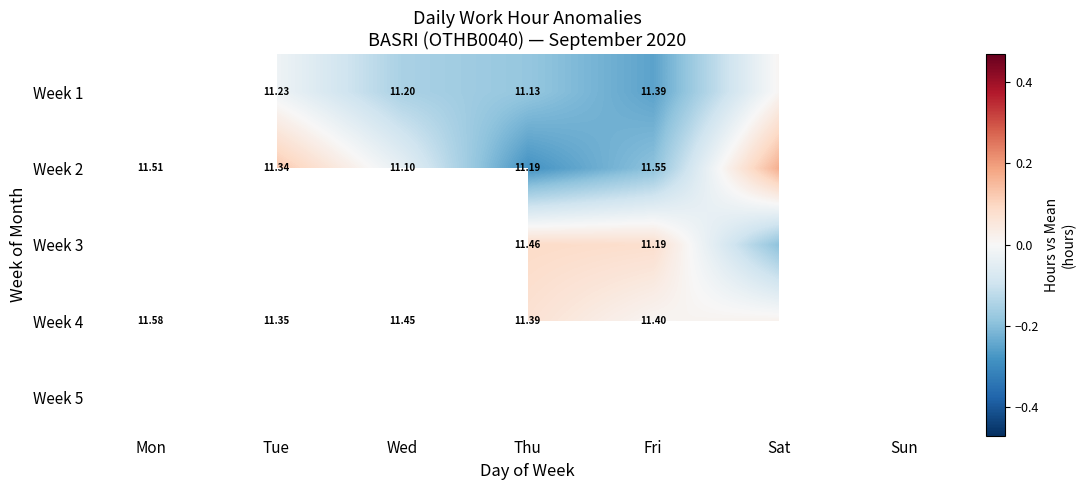

Which has a higher value, Fri or Mon?

Mon